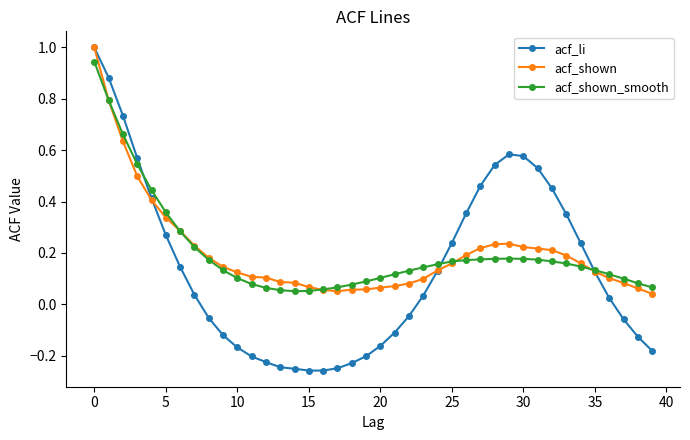

True or false: acf_shown_smooth has more than 0 interior local peaks.

True